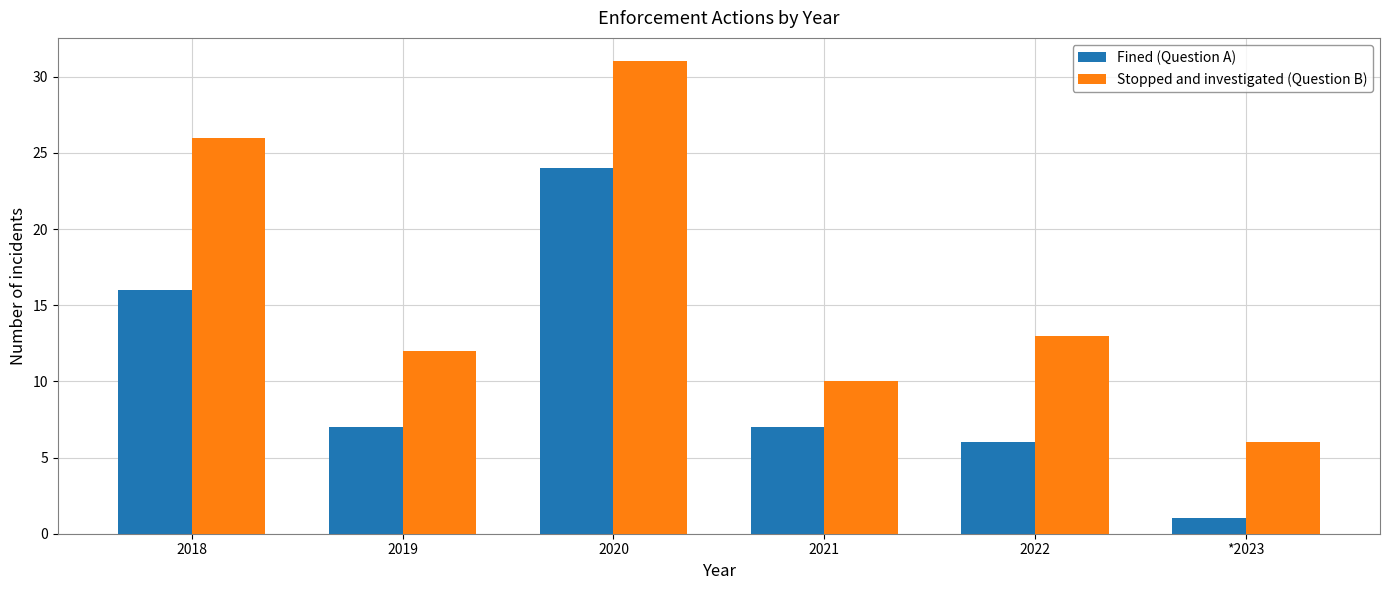

What is the minimum value for Stopped and investigated (Question B)?

6